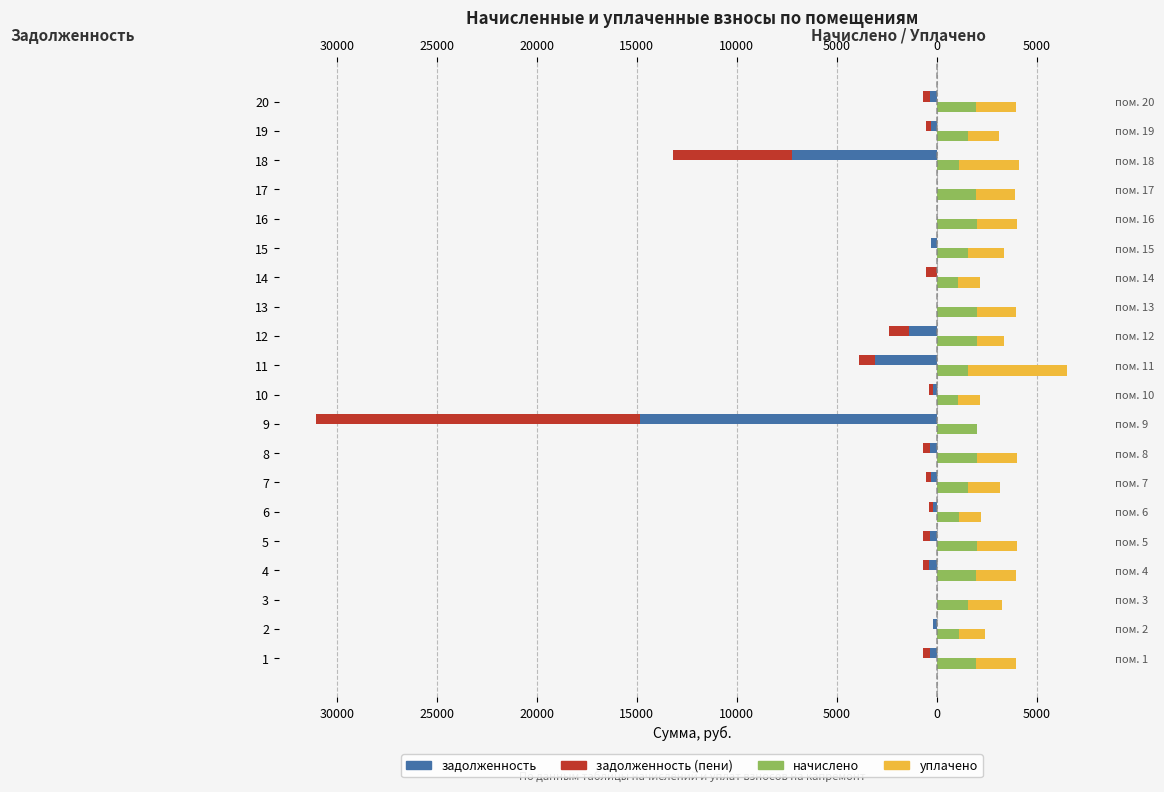

Rank the series at 17 from highest to lowest value.

начислено, уплачено, задолженность, задолженность (пени)